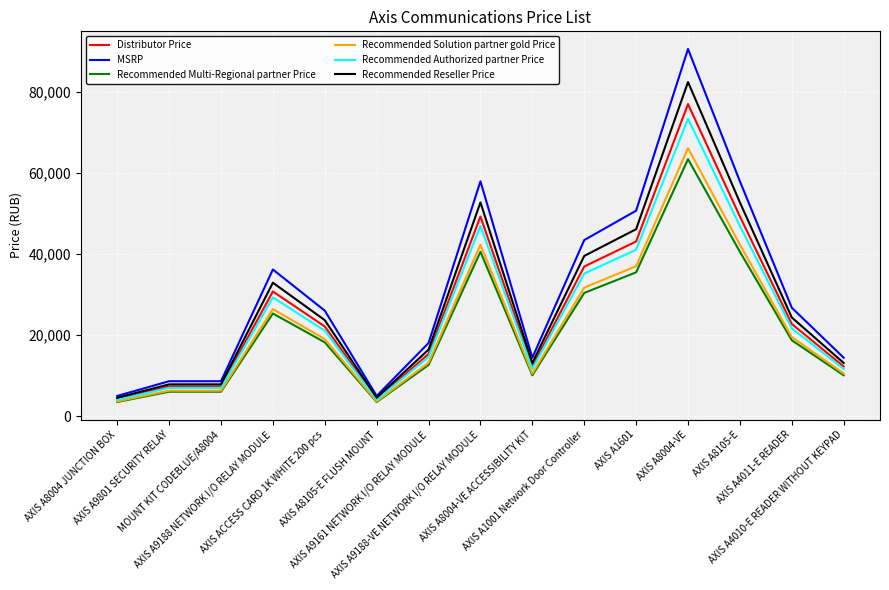

At which category is the sum across all series the highest?

AXIS A8004-VE